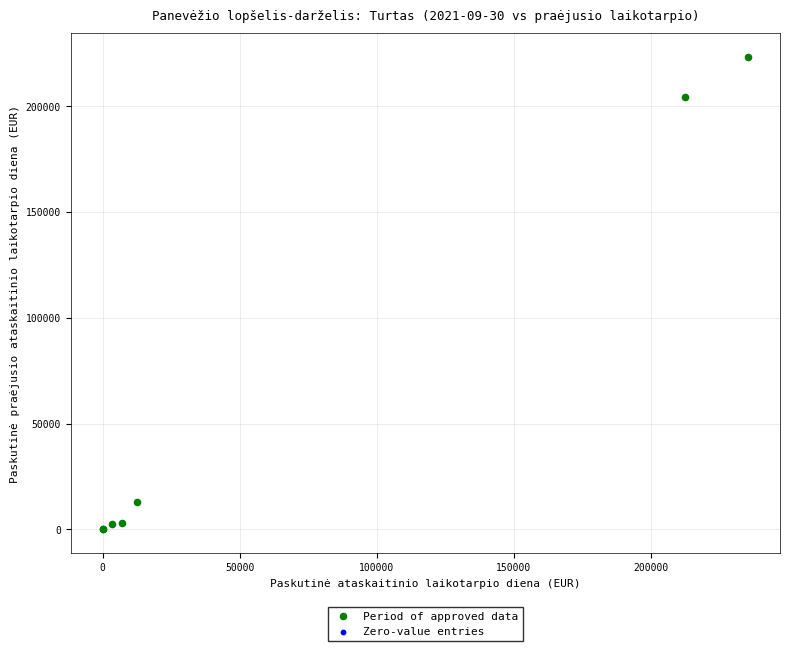

Which series reaches the maximum Y coordinate?

Period of approved data